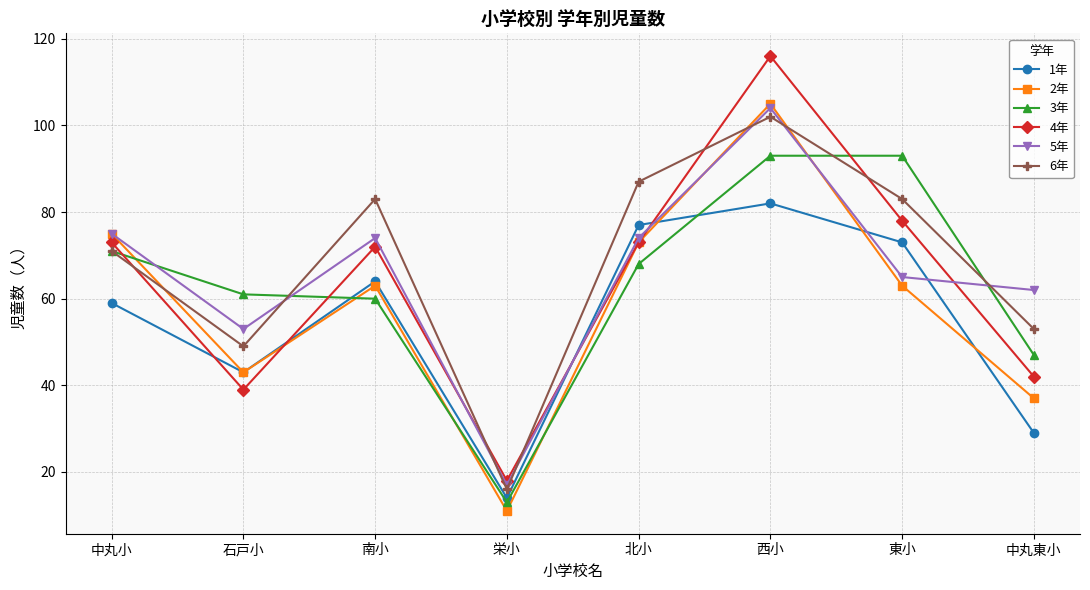

Reading left to right, what are all the values shown in this chart?

1年: 中丸小=59	石戸小=43	南小=64	栄小=14	北小=77	西小=82	東小=73	中丸東小=29
2年: 中丸小=75	石戸小=43	南小=63	栄小=11	北小=73	西小=105	東小=63	中丸東小=37
3年: 中丸小=71	石戸小=61	南小=60	栄小=13	北小=68	西小=93	東小=93	中丸東小=47
4年: 中丸小=73	石戸小=39	南小=72	栄小=18	北小=73	西小=116	東小=78	中丸東小=42
5年: 中丸小=75	石戸小=53	南小=74	栄小=17	北小=74	西小=104	東小=65	中丸東小=62
6年: 中丸小=71	石戸小=49	南小=83	栄小=16	北小=87	西小=102	東小=83	中丸東小=53